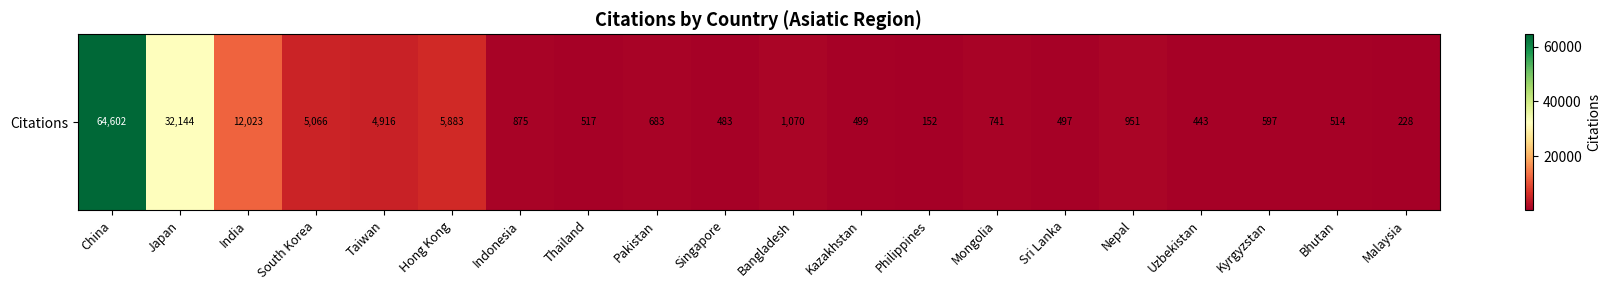

How many distinct data groups are displayed?

1